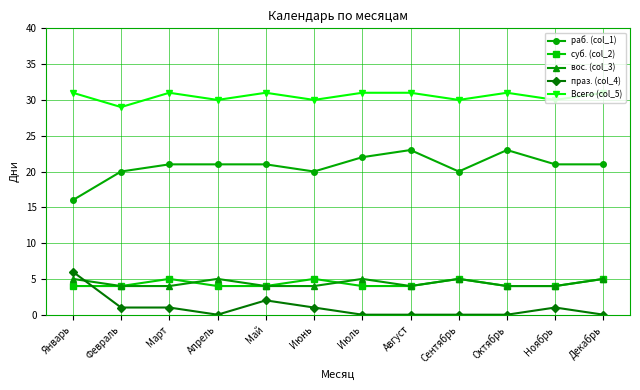

Count the праз. (col_4) values in the range 0 to 1.

10